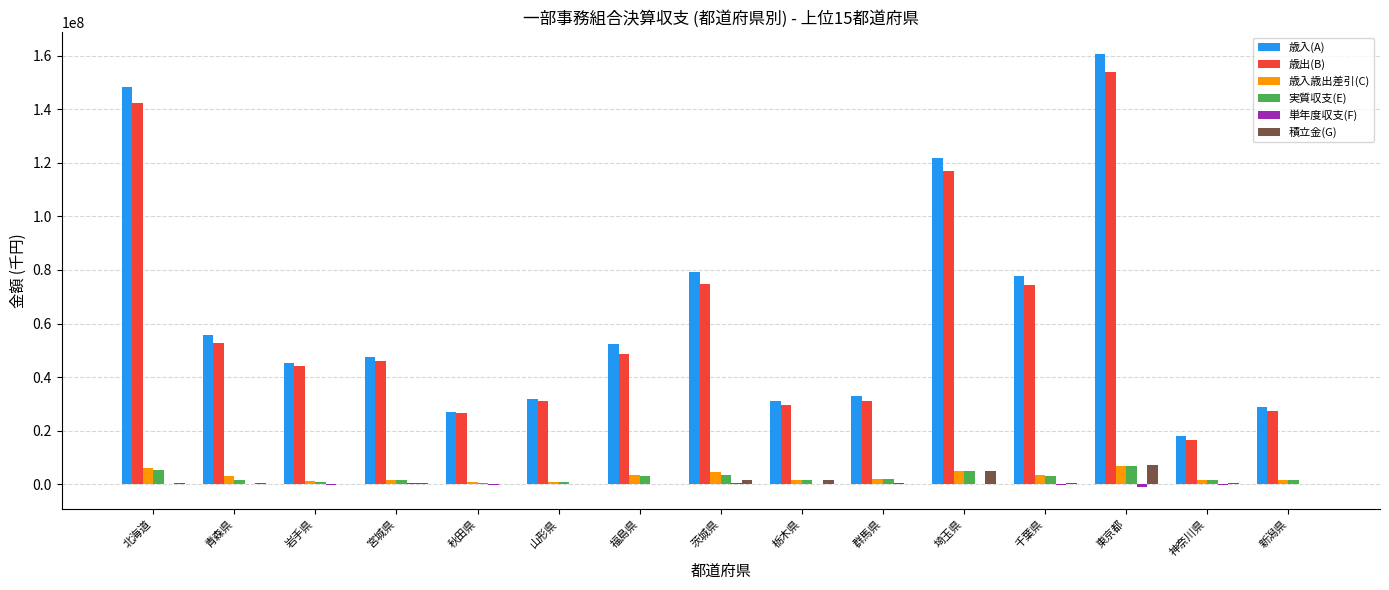

What is the approximate value of 歳入歳出差引(C) at 埼玉県, to the nearest 100?

4938600